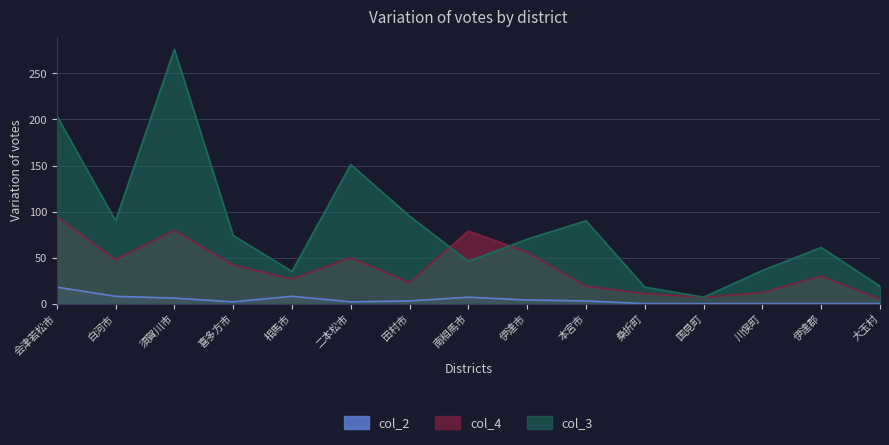

What are all the series names shown in the legend?

col_2, col_4, col_3